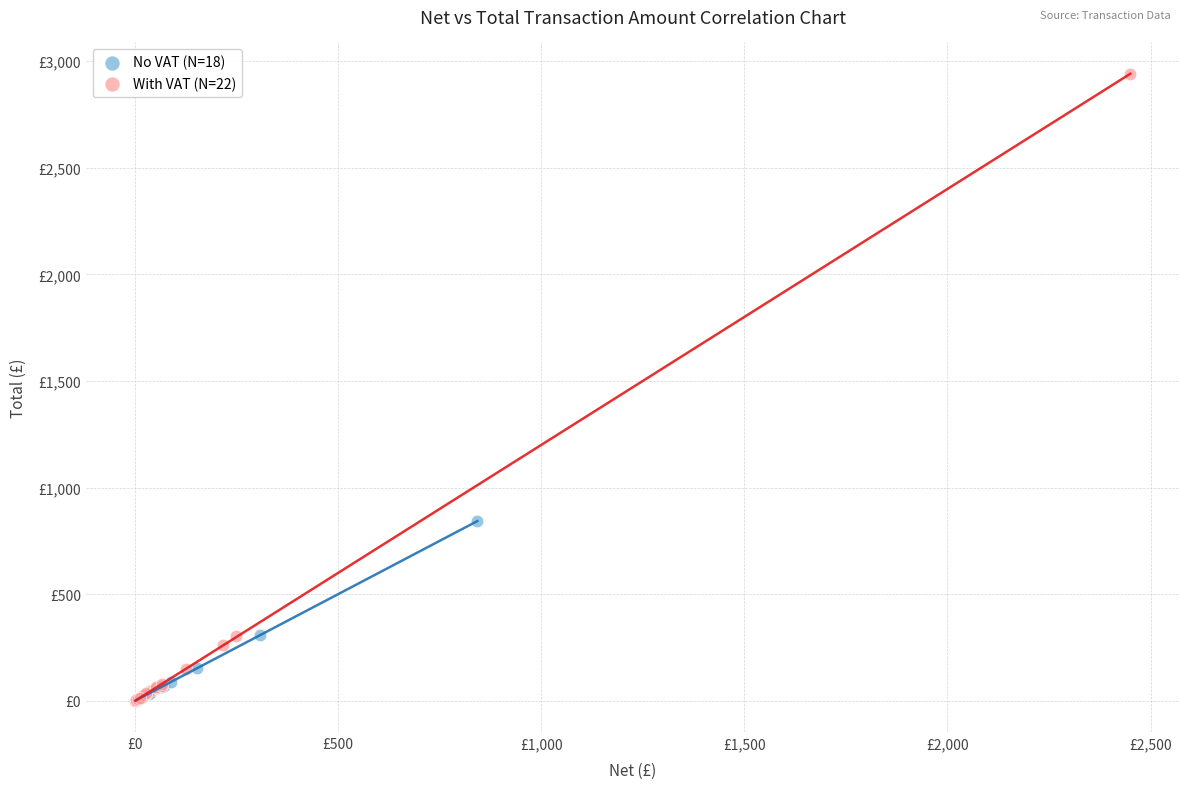

Which series reaches the maximum Y coordinate?

With VAT (N=22)